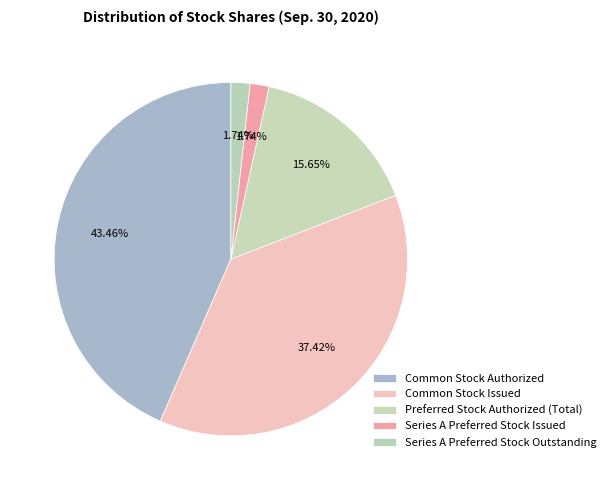

How many slices are in this pie chart?

5